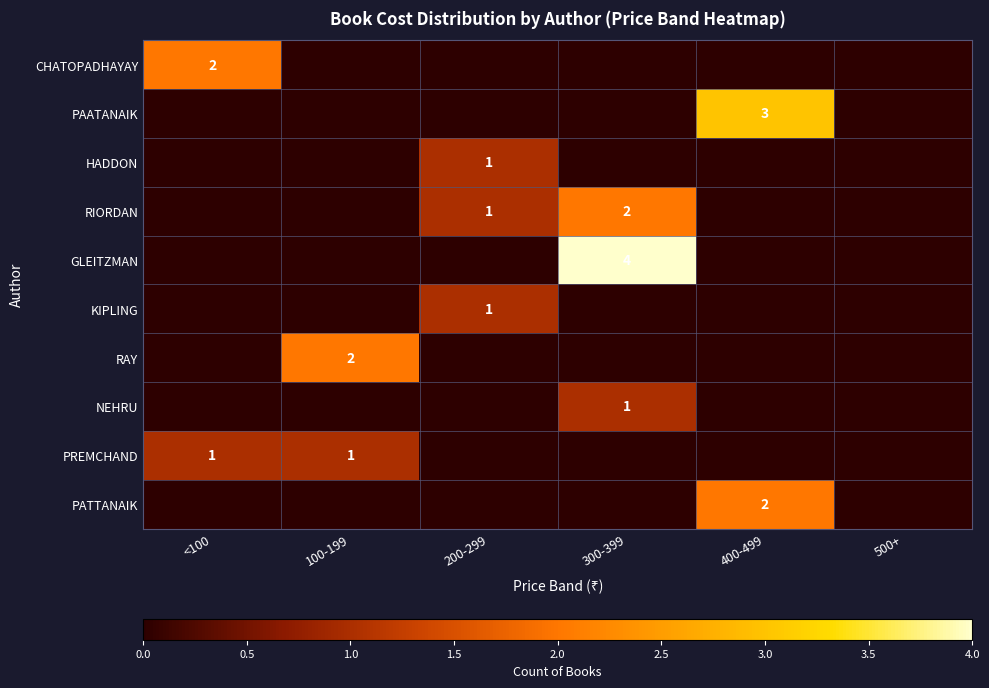

Is it true that KIPLING equals 1 at 200-299?

True